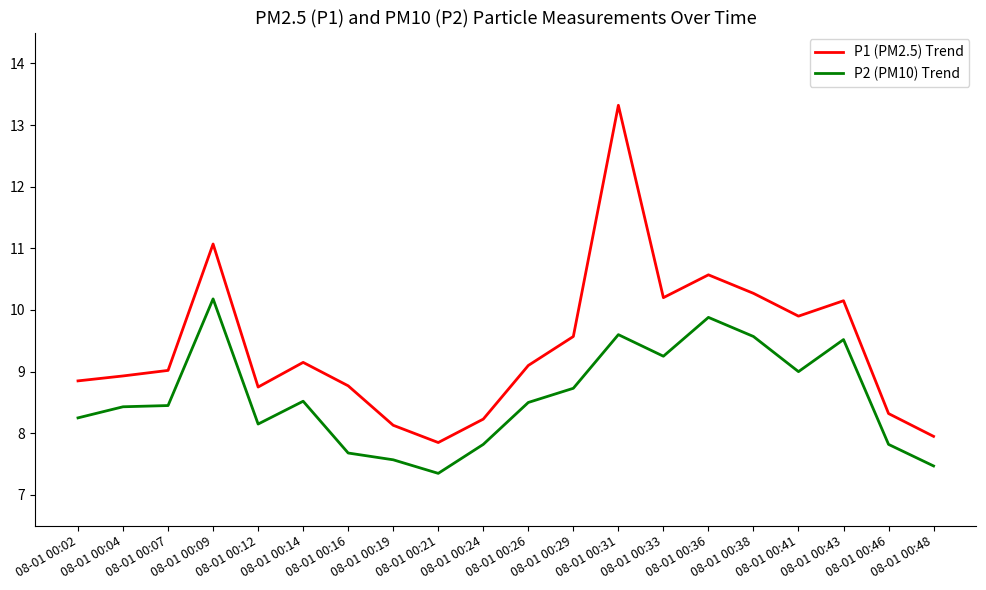

The P1 (PM2.5) Trend series shows 6.7 at 08-01 00:31. True or false?

False